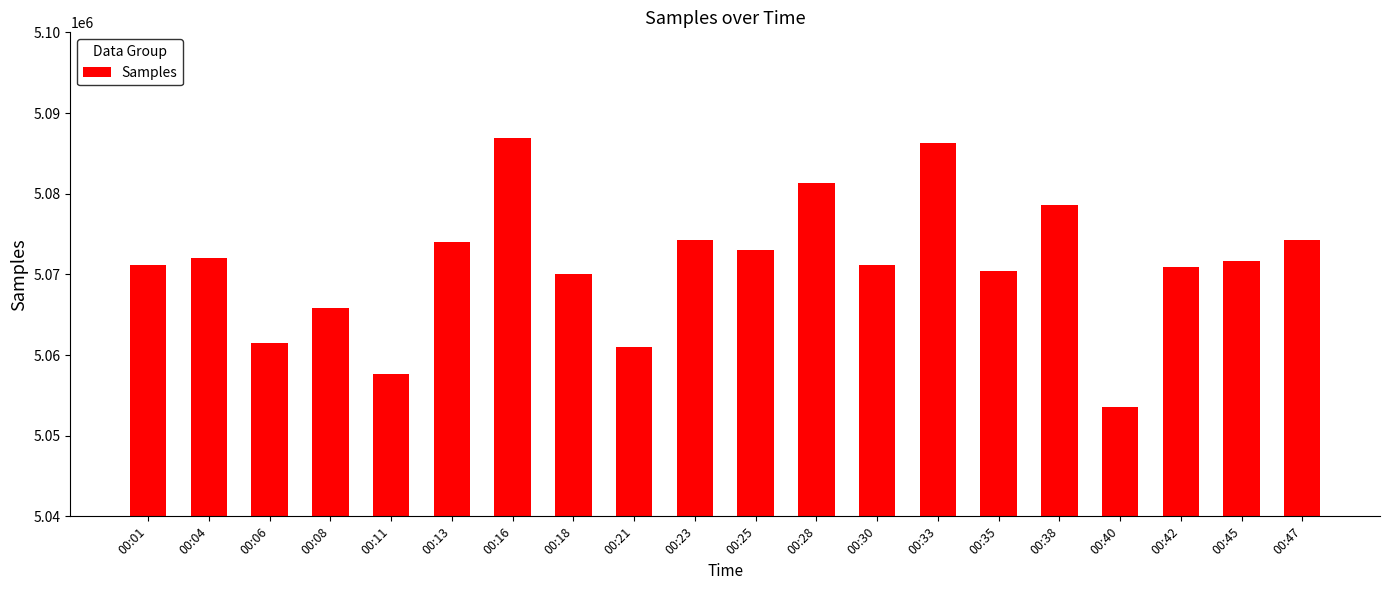

What value does the data have at 00:18, to the nearest 10?

5070090